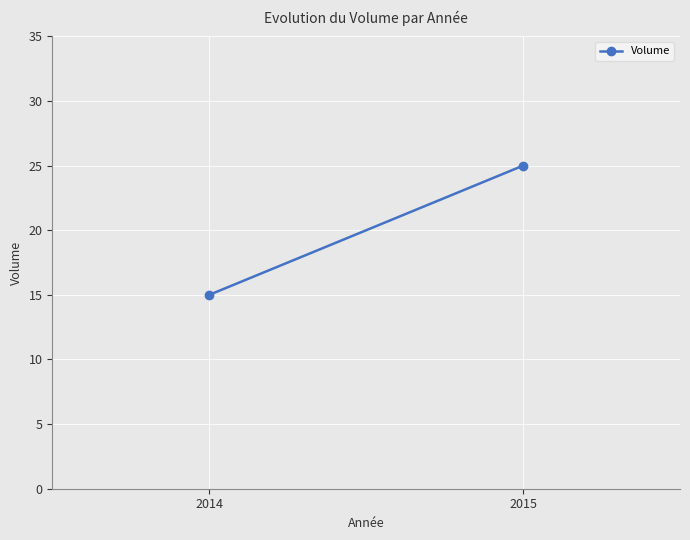

The value at 2014 is 15. True or false?

True